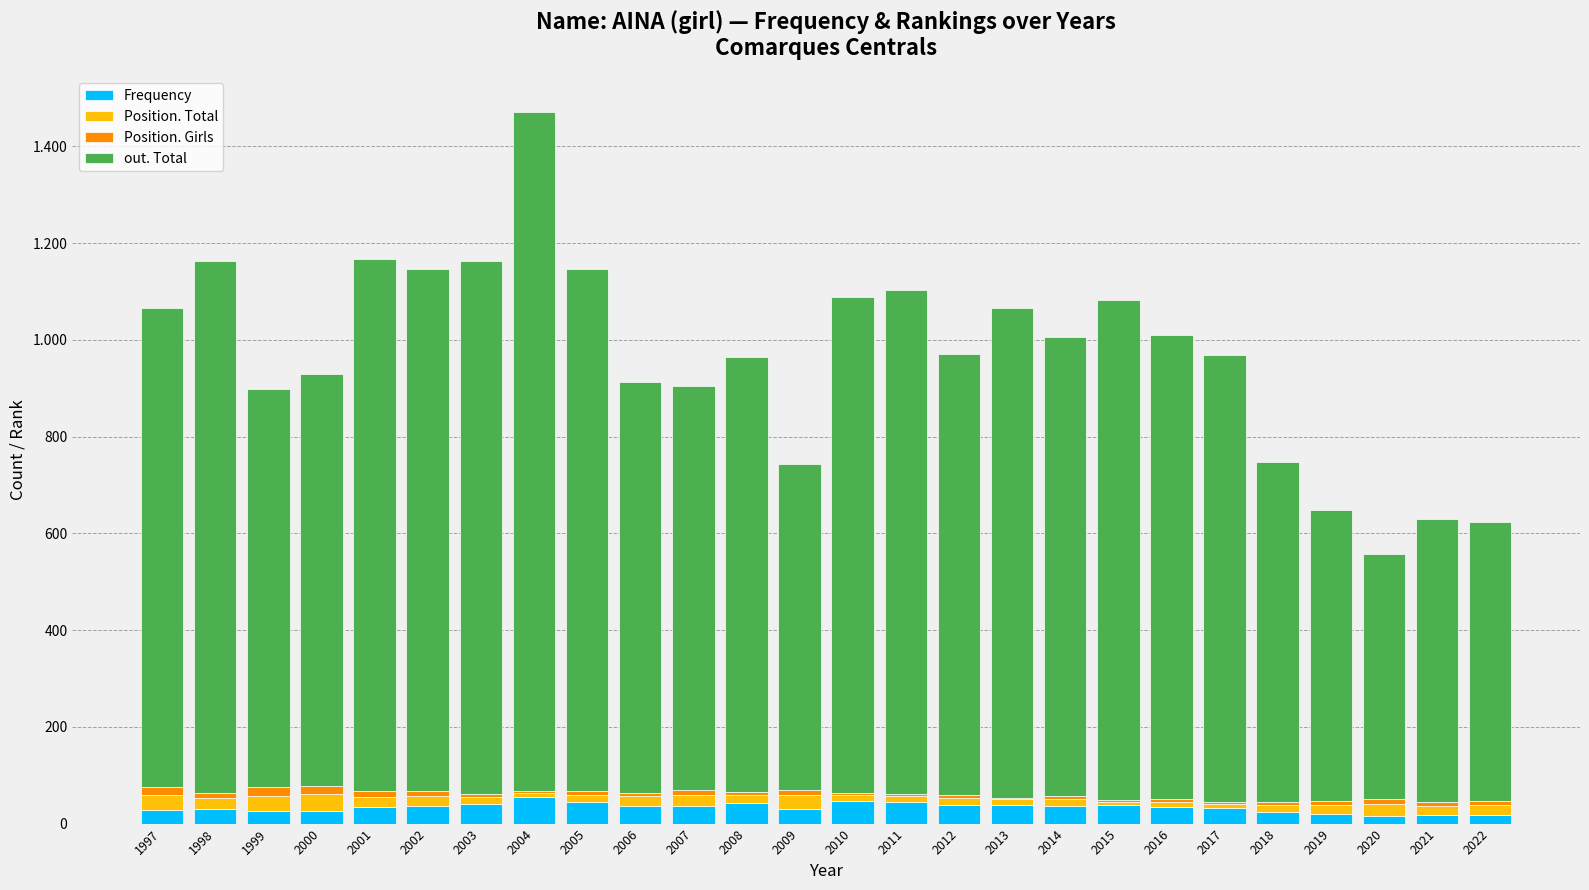

Rank the series by their maximum value, from lowest to highest.

Position. Girls, Position. Total, Frequency, out. Total